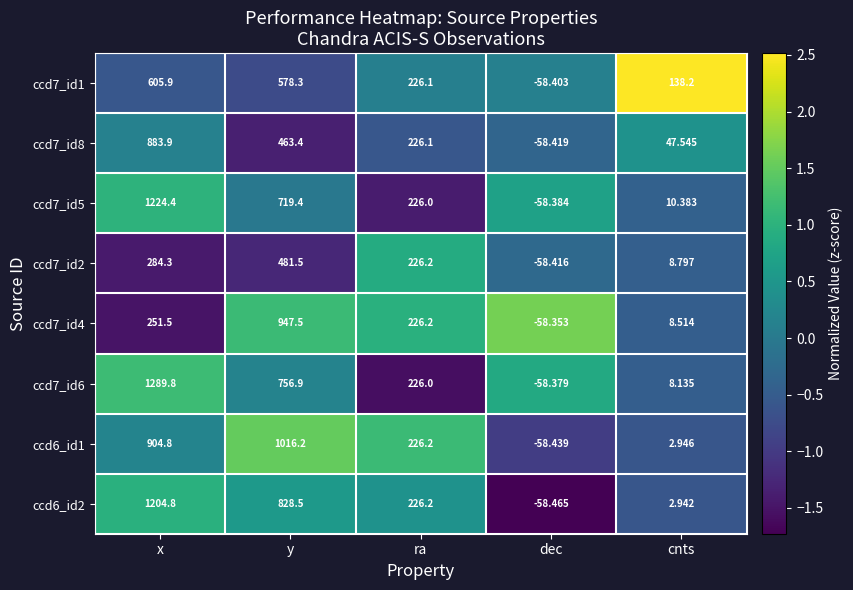

Which series changed the most between y and cnts?

ccd6_id1